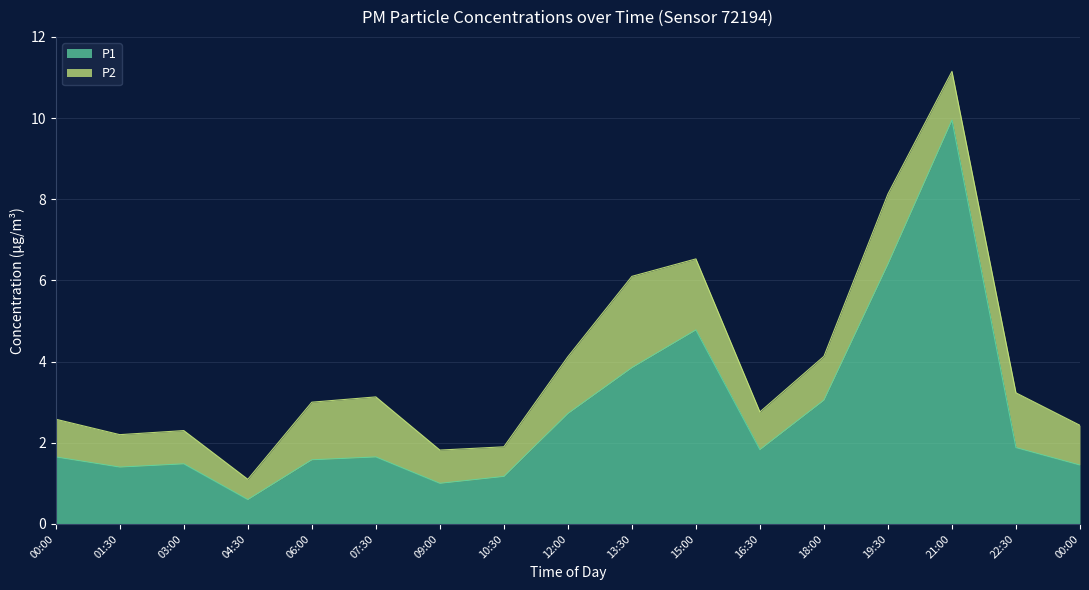

Does the chart have visible grid lines?

Yes